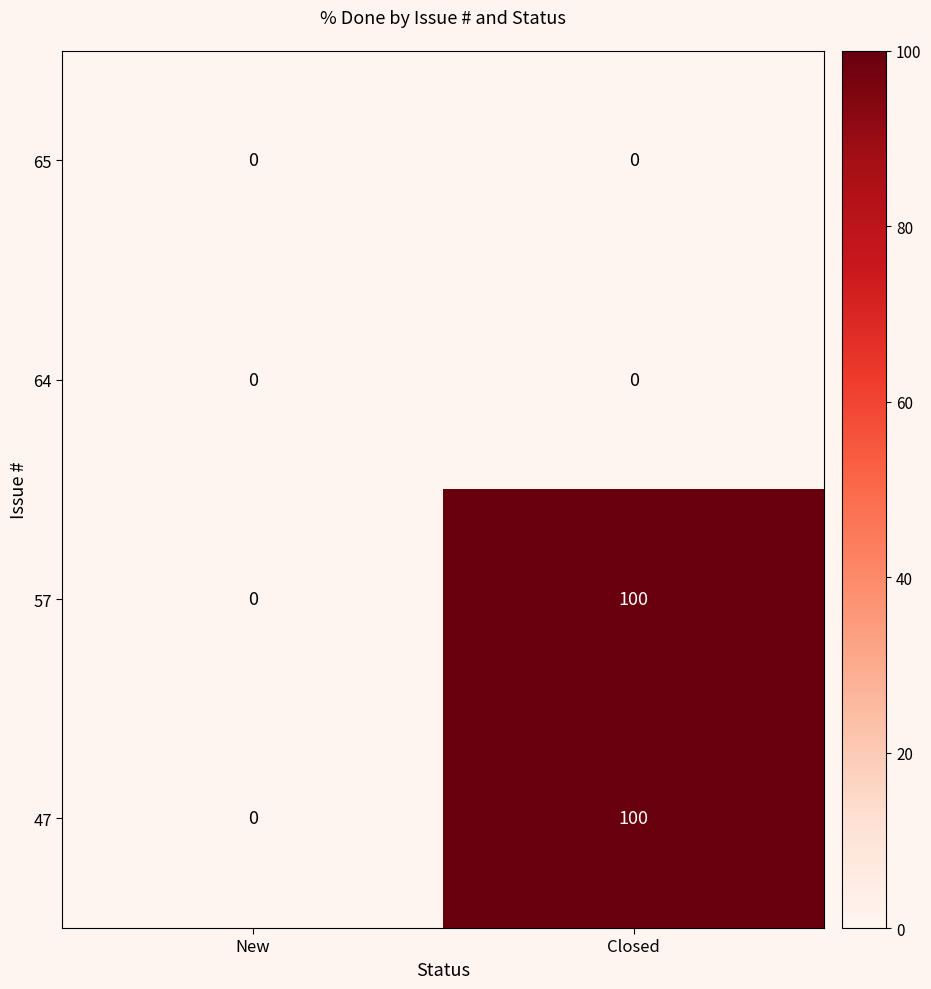

At which label does 57 reach its minimum?

New